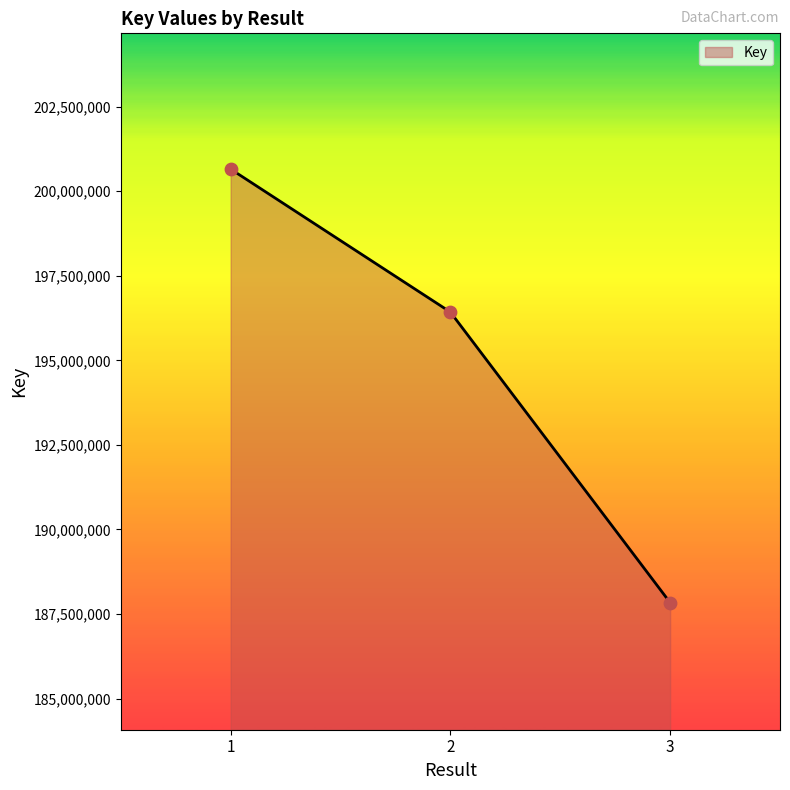

Approximately how many times larger is the value at 3 compared to 2?

1.0